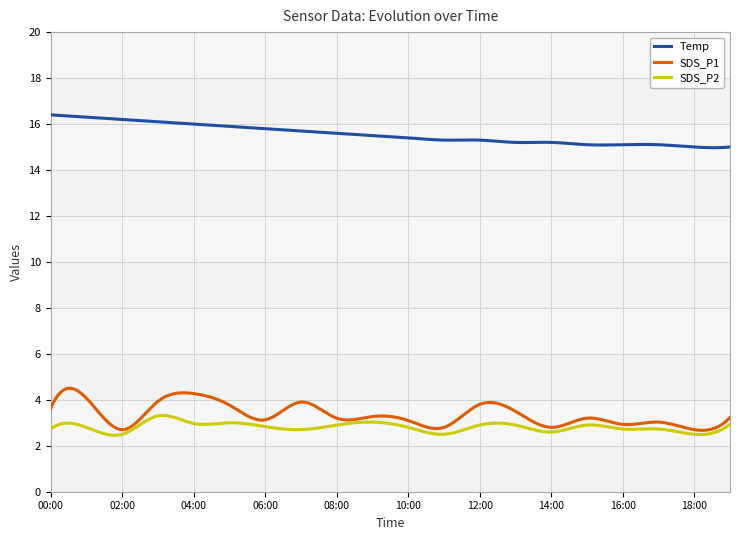

What is the total value across all series at 06:00?

21.8